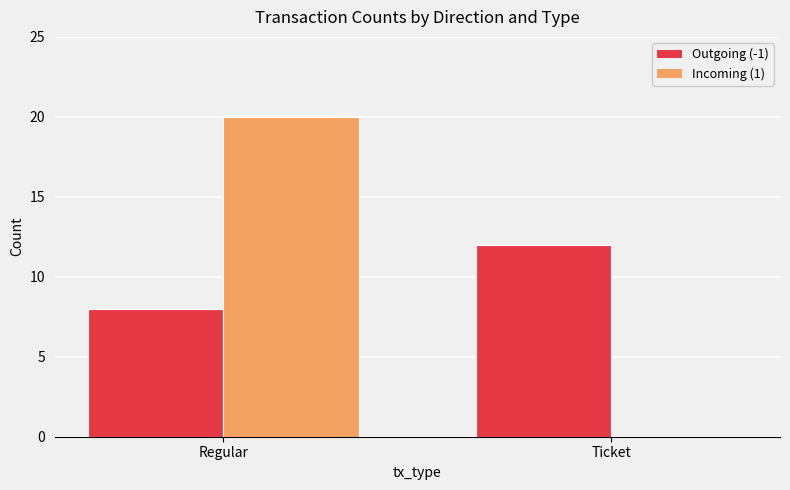

How many distinct data groups are displayed?

2